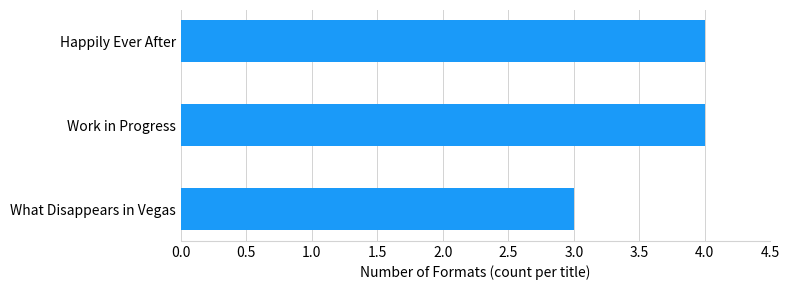

What is the greatest value displayed?

4